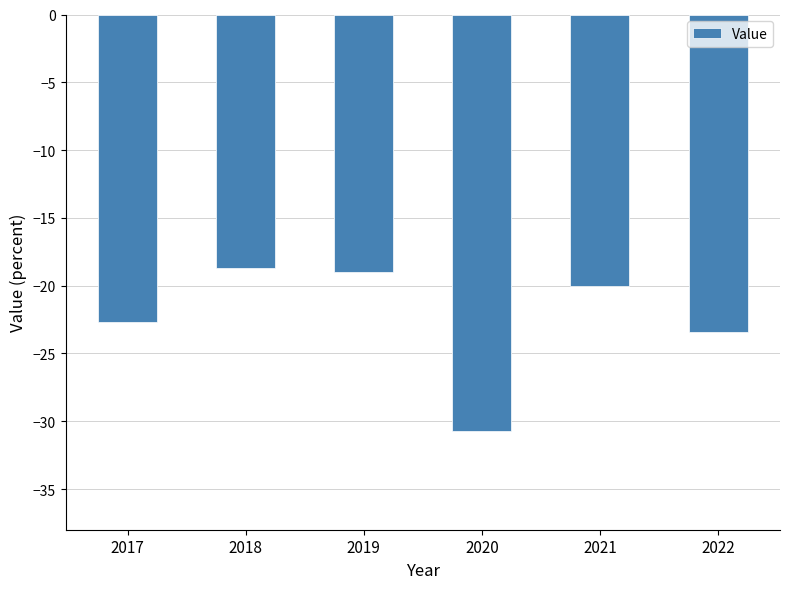

What is the value of the 1st bar from the left?

-22.7